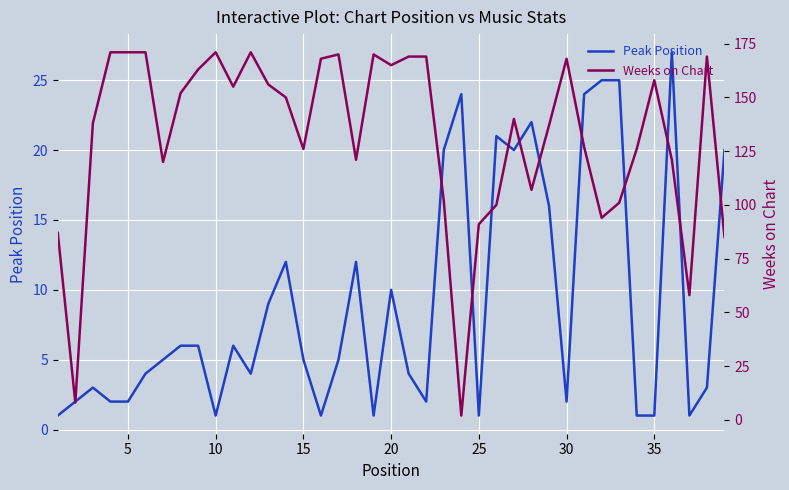

What is the highest value of the Peak Position series?

27